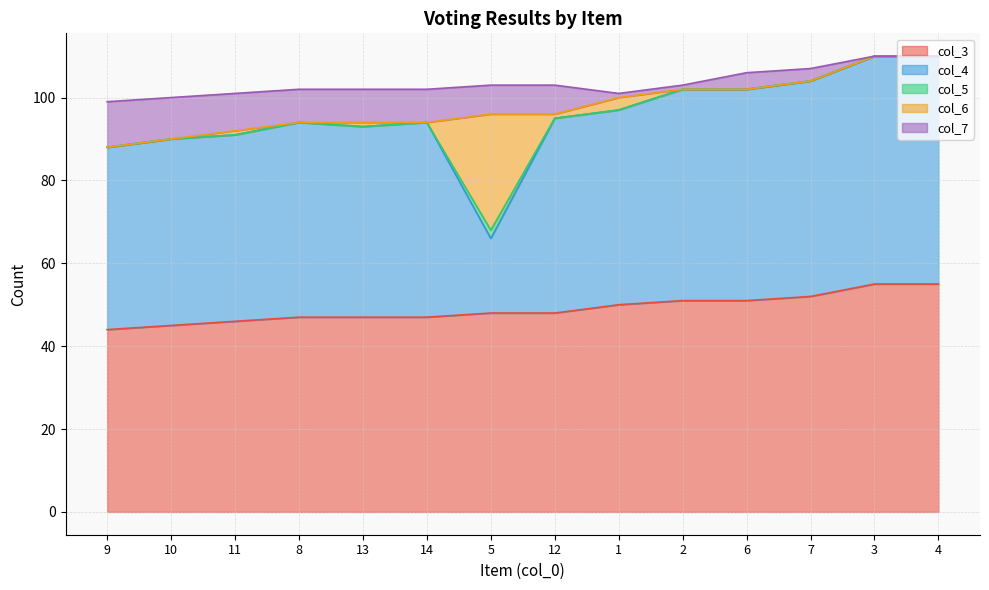

In col_7, how many points are higher than both neighbors (excluding endpoints)?

1